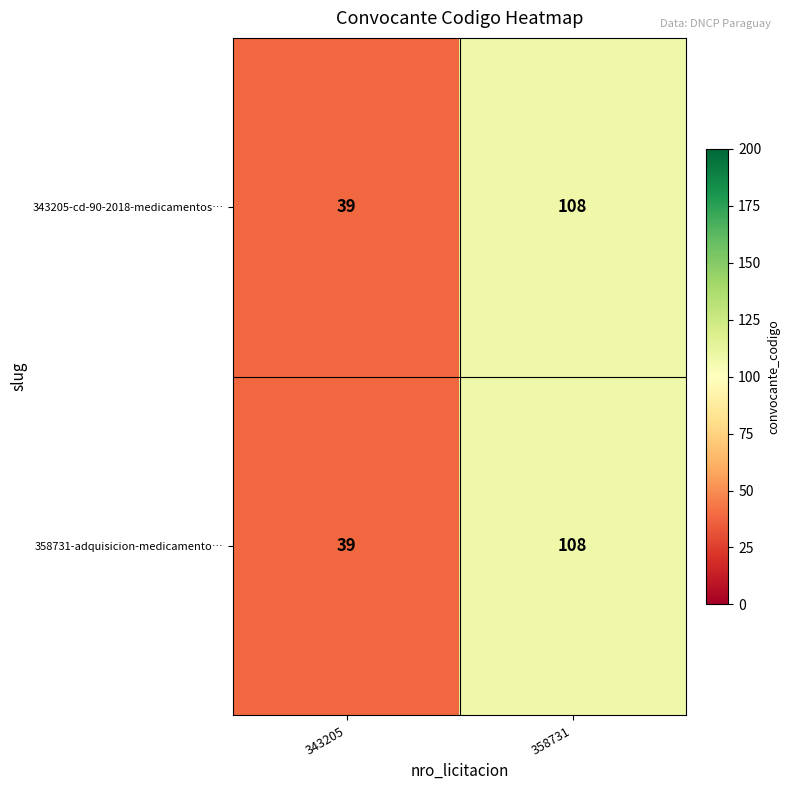

Which label corresponds to the largest value in the chart?

358731